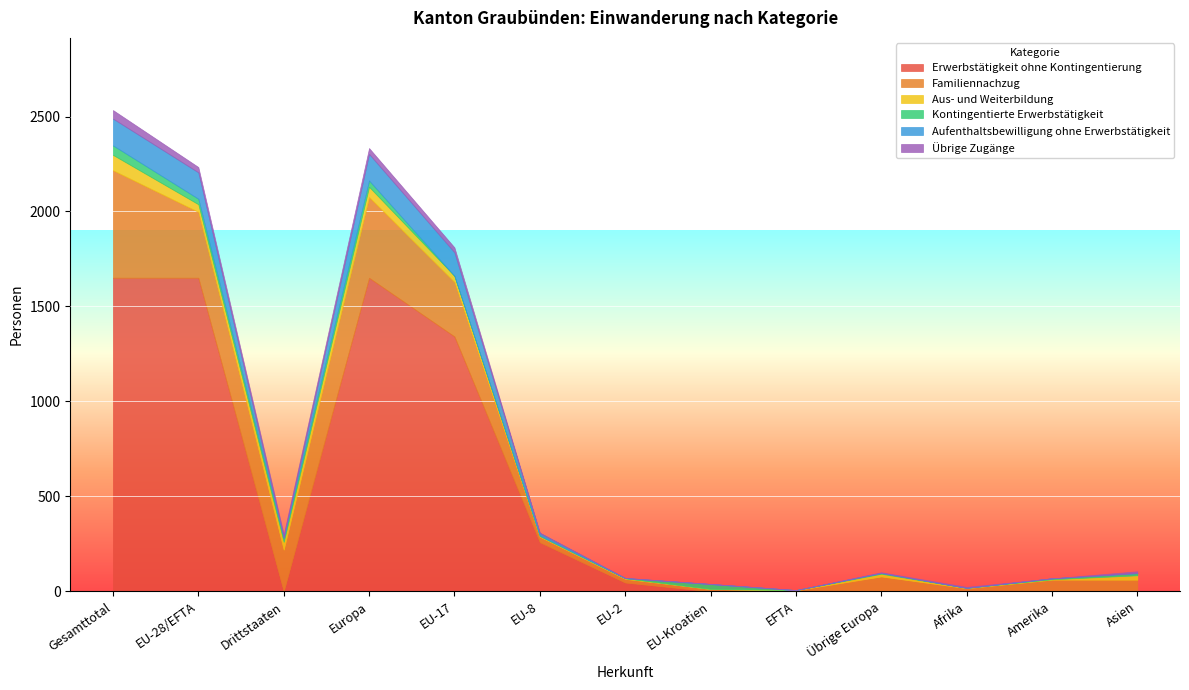

How many times do Kontingentierte Erwerbstätigkeit and Familiennachzug cross each other?

1